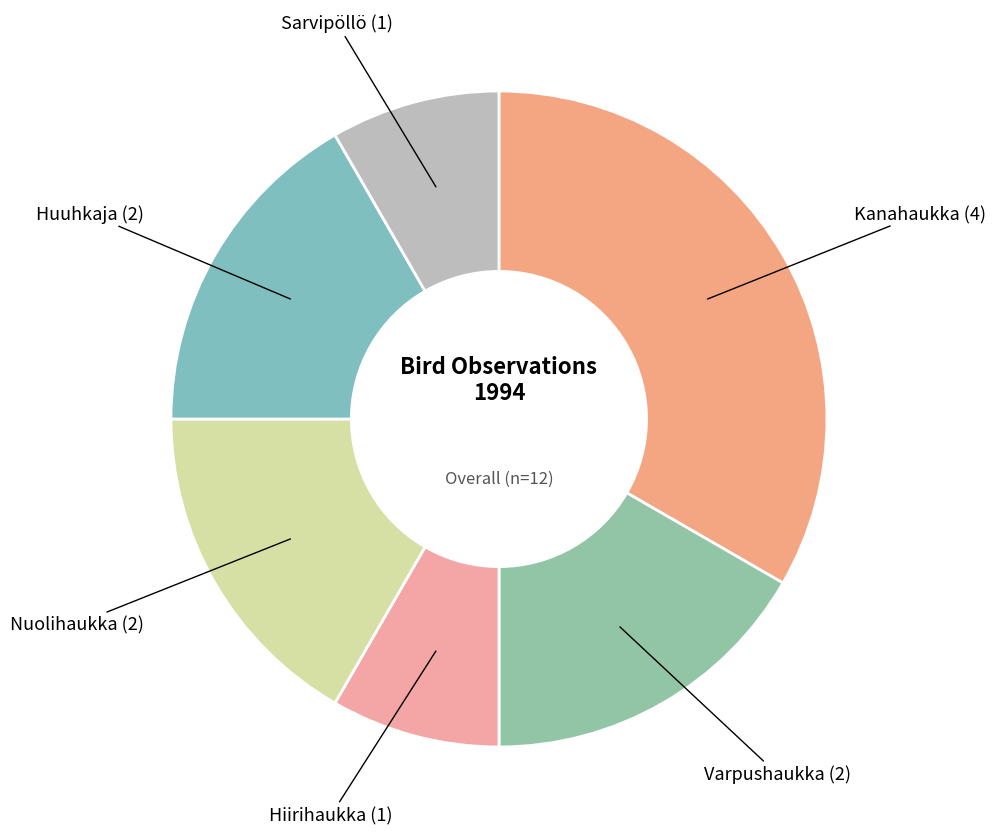

True or false: Nuolihaukka accounts for 29% of the total.

False